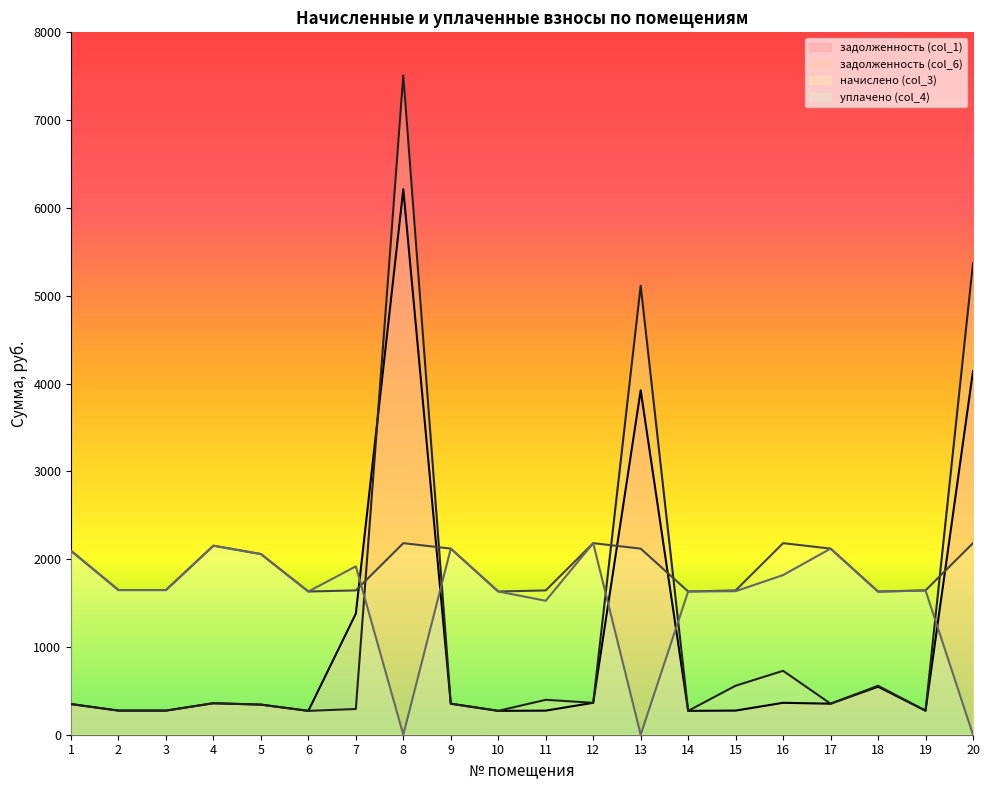

At which category does the chart reach its minimum across all series?

8